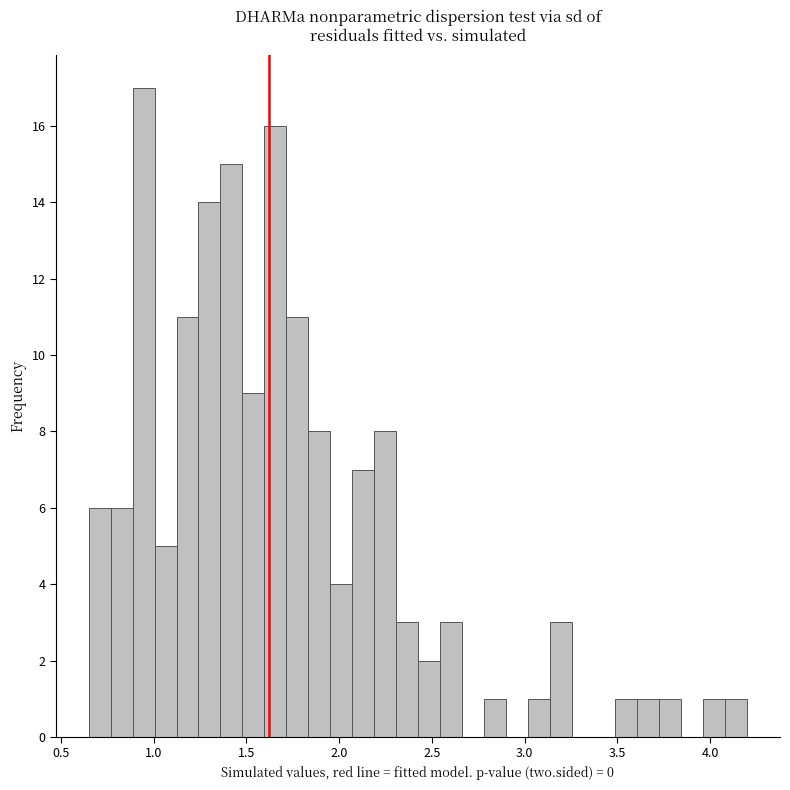

Read against the x-axis, roughly where is the centre of the tallest bar?

0.95